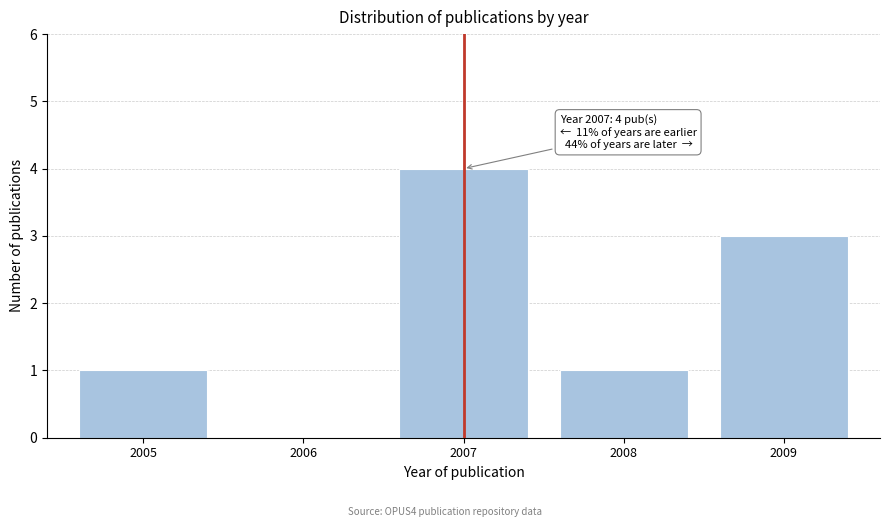

Reading left to right, extract all data points from this chart.

2005=1	2006=0	2007=4	2008=1	2009=3